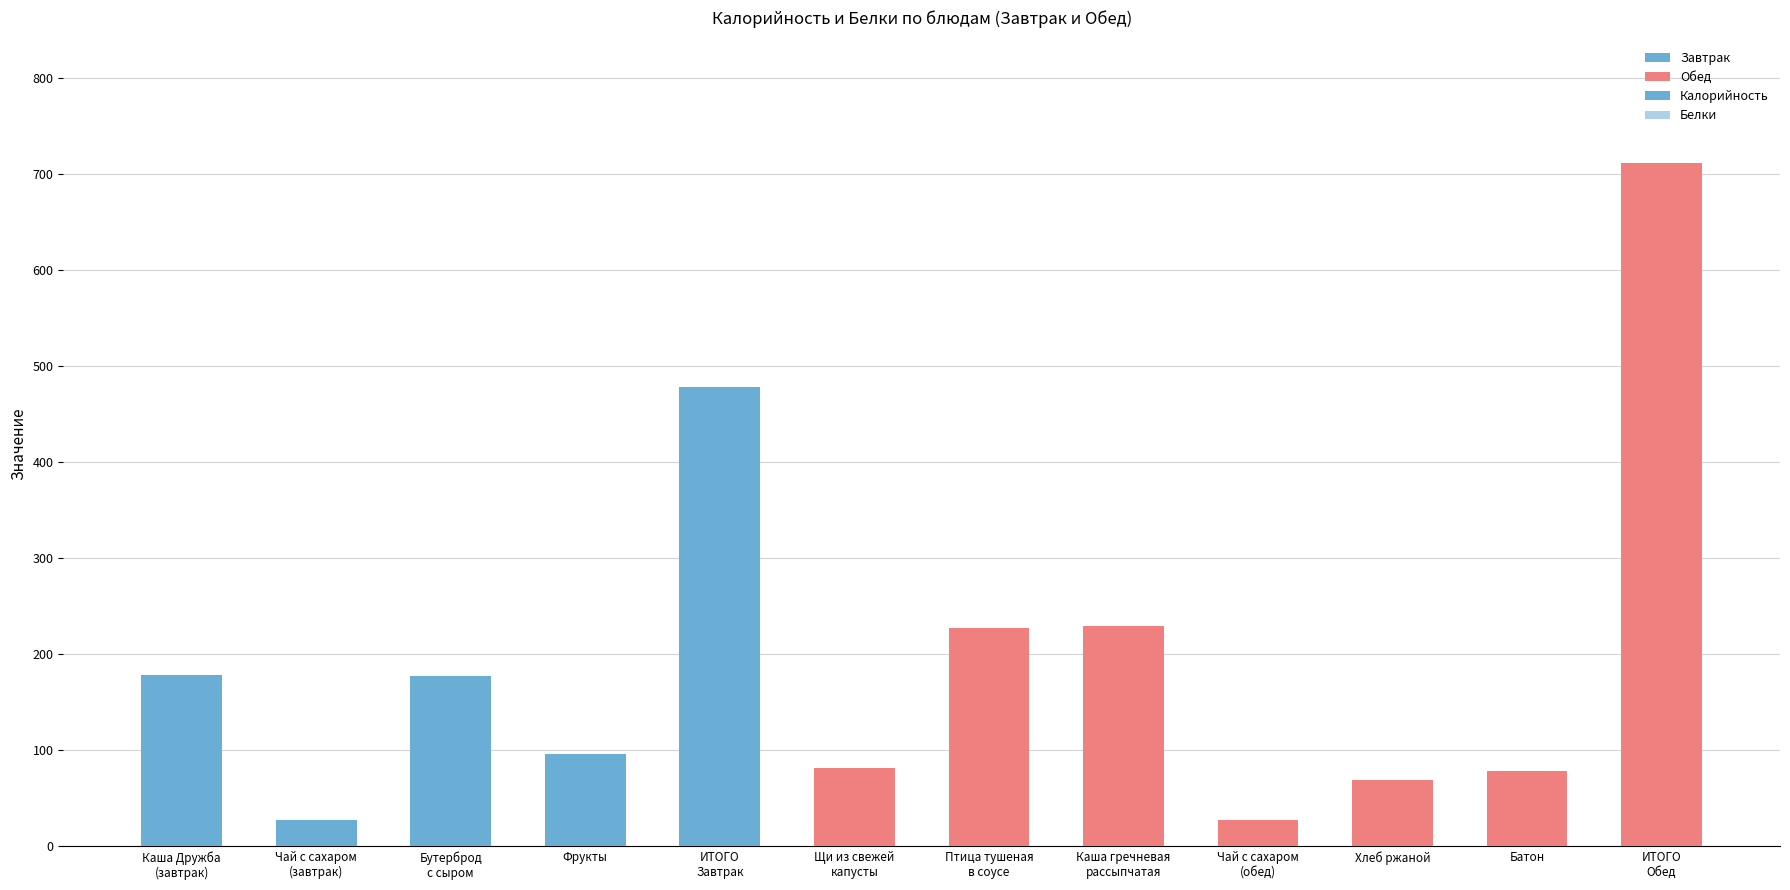

Which series has the largest total across all categories?

Калорийность